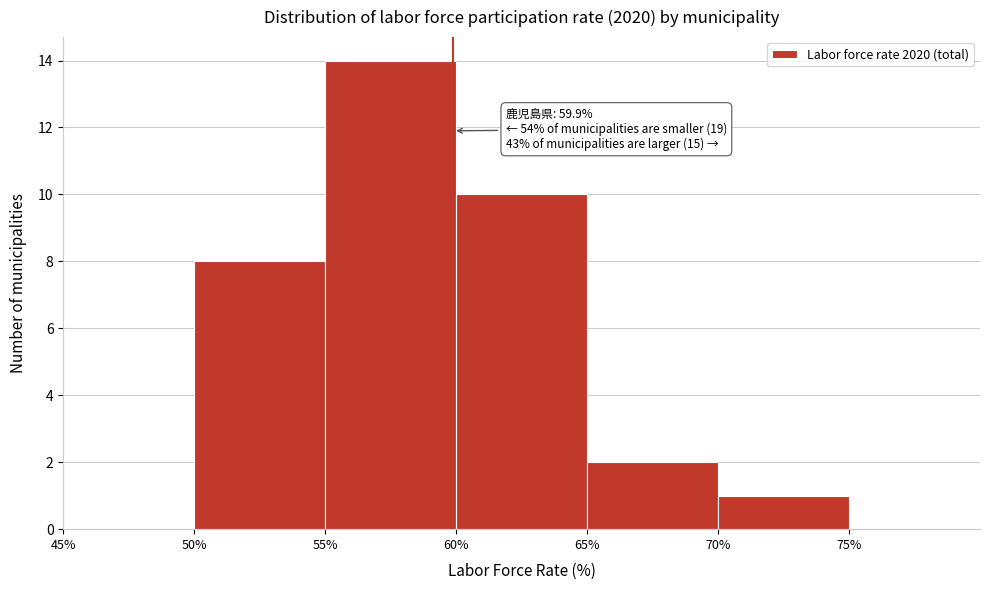

Which range on the x-axis has the tallest bar?

55% to 60%